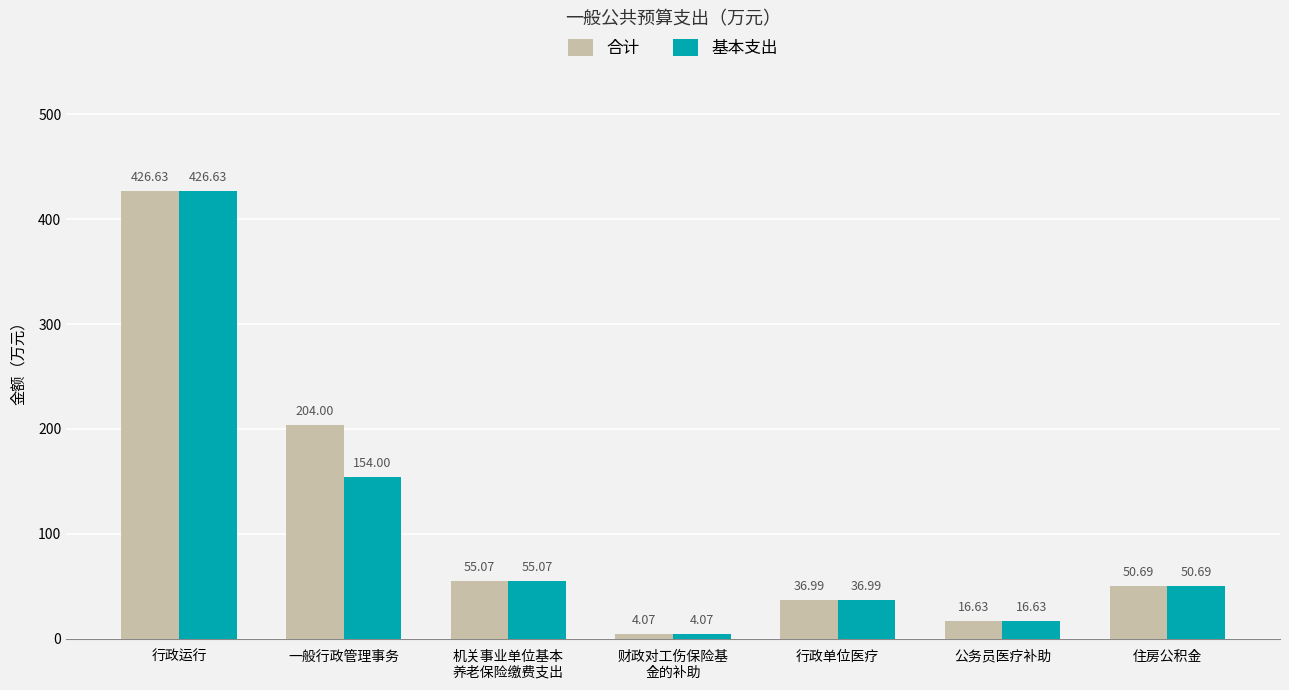

What is the difference between the maximum and minimum values in the 合计 series?

422.6